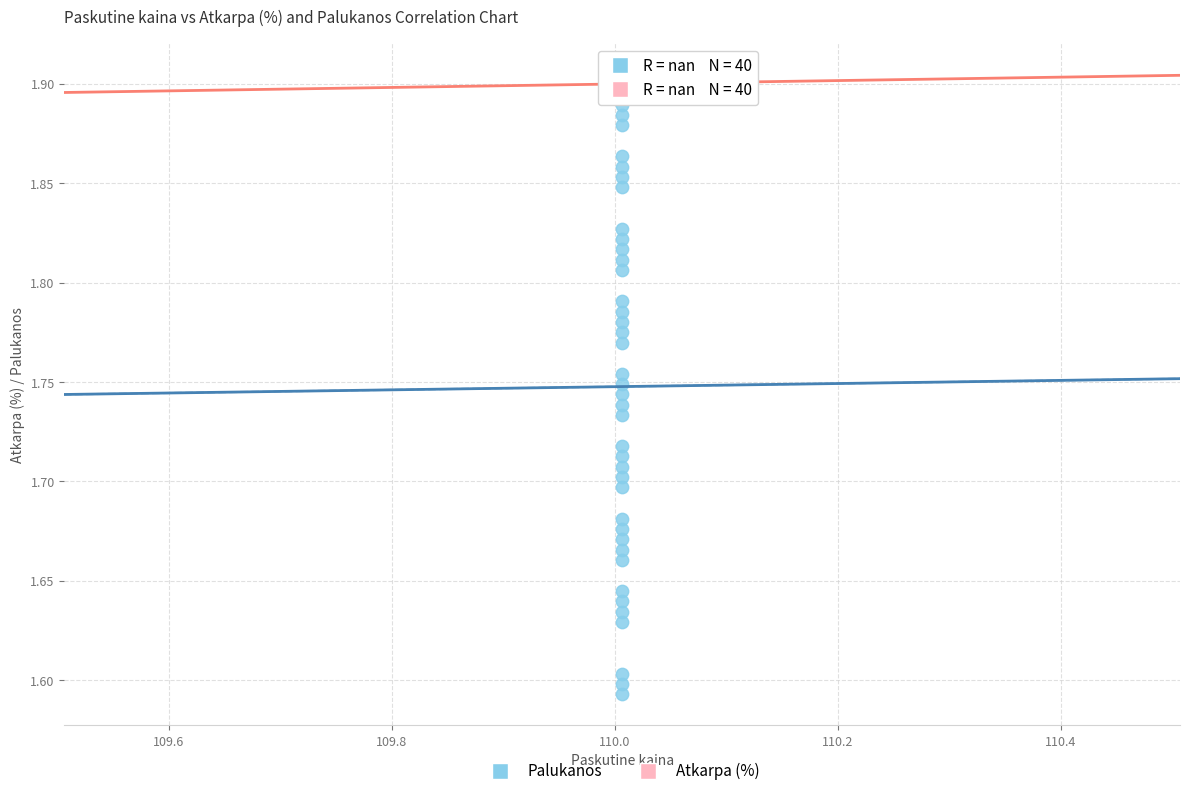

Which series contains the lowest Y value?

Palukanos